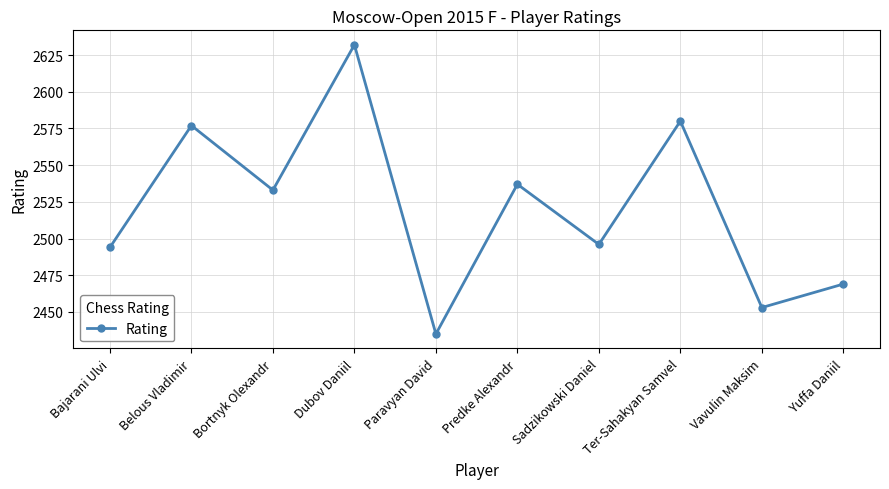

What is the change in value from Belous Vladimir to Bortnyk Olexandr?

-44